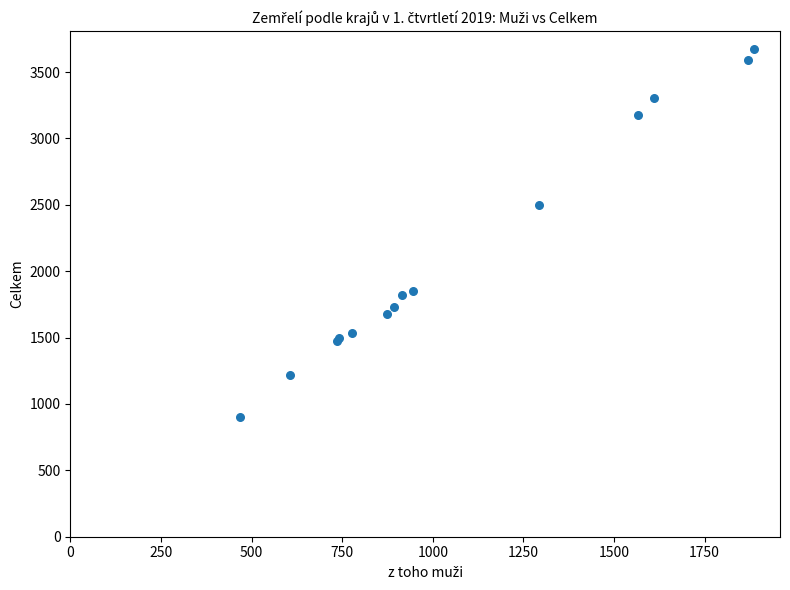

What Y value in the scatter plot is closest to 2287?

2497